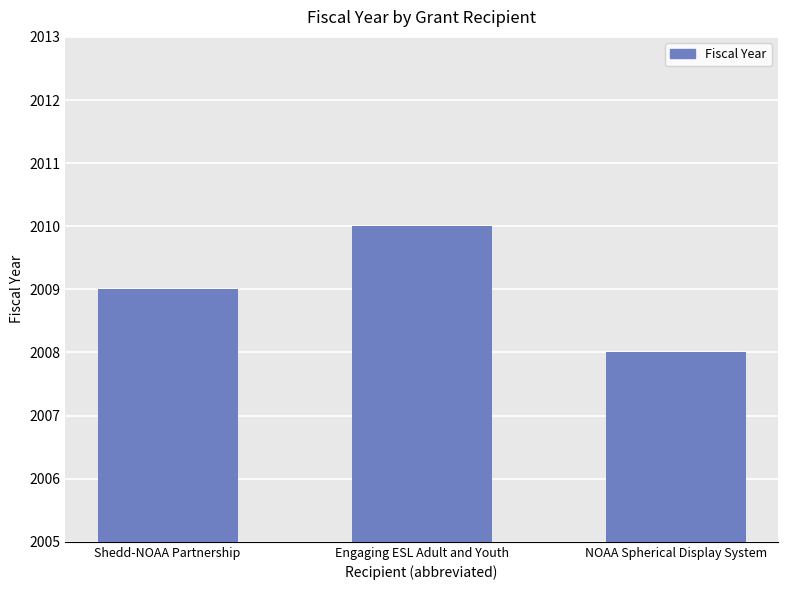

What is the difference between the values at Shedd-NOAA Partnership and NOAA Spherical Display System?

1